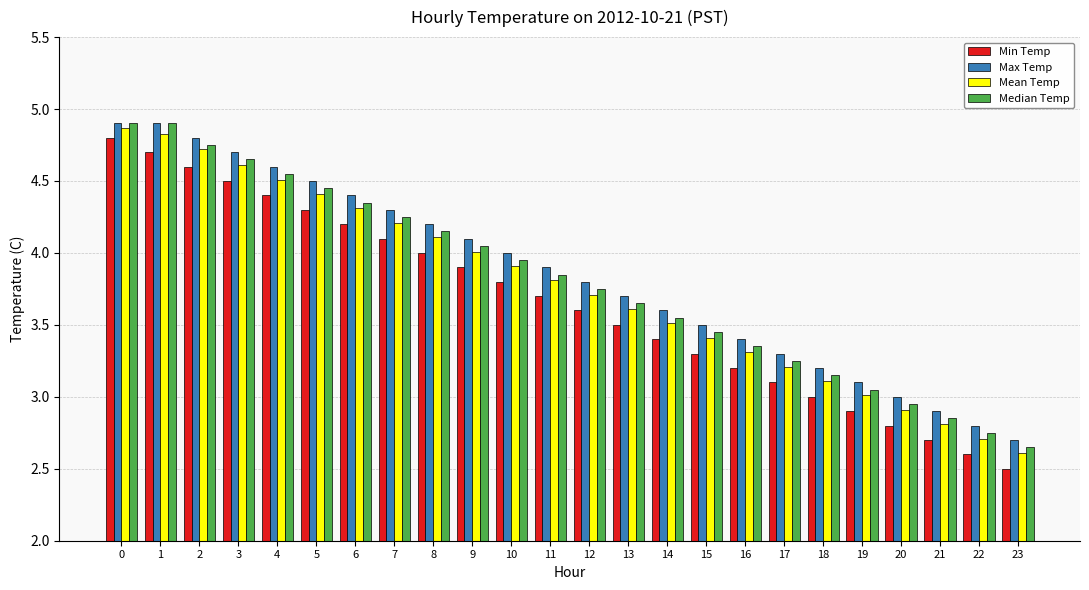

At 13, list the series in order from smallest to largest.

Min Temp, Mean Temp, Median Temp, Max Temp